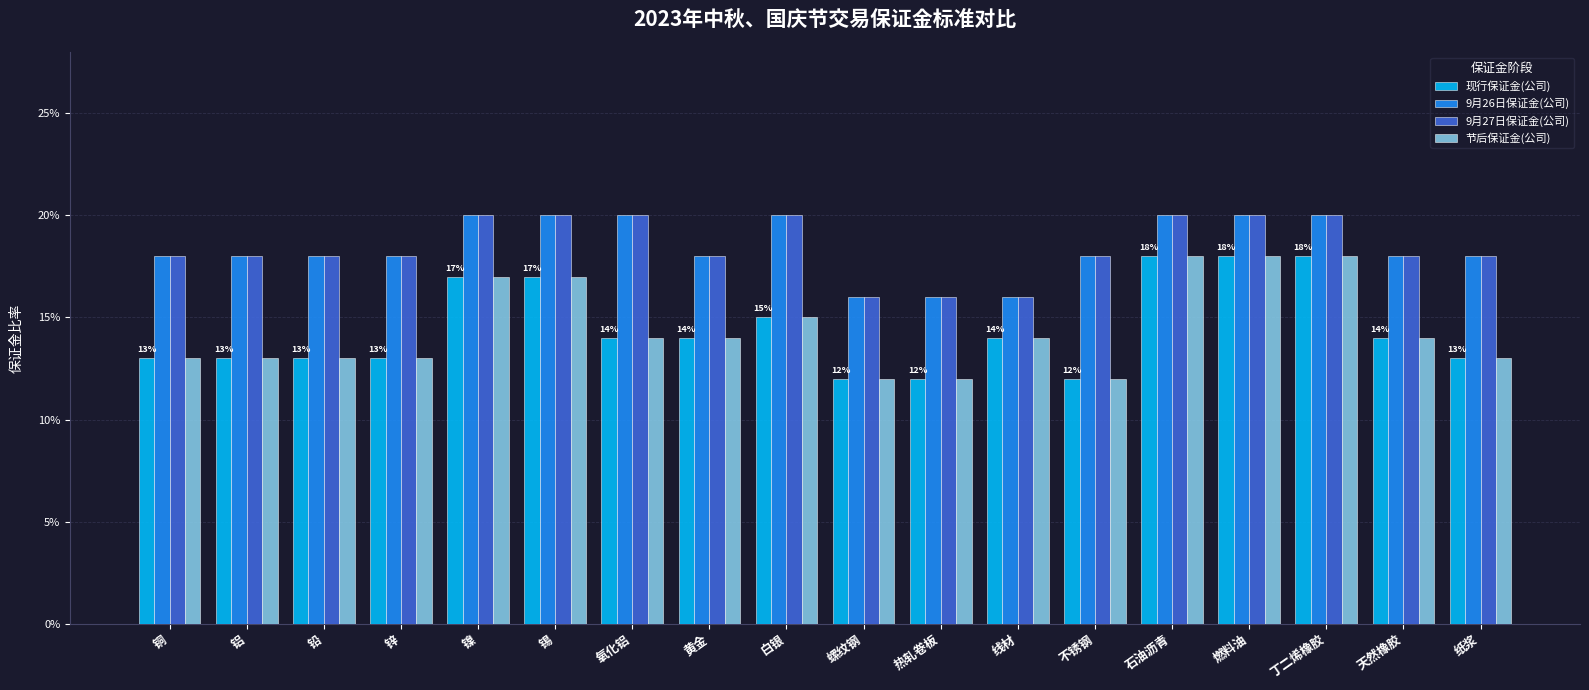

What are all the series names shown in the legend?

现行保证金(公司), 9月26日保证金(公司), 9月27日保证金(公司), 节后保证金(公司)